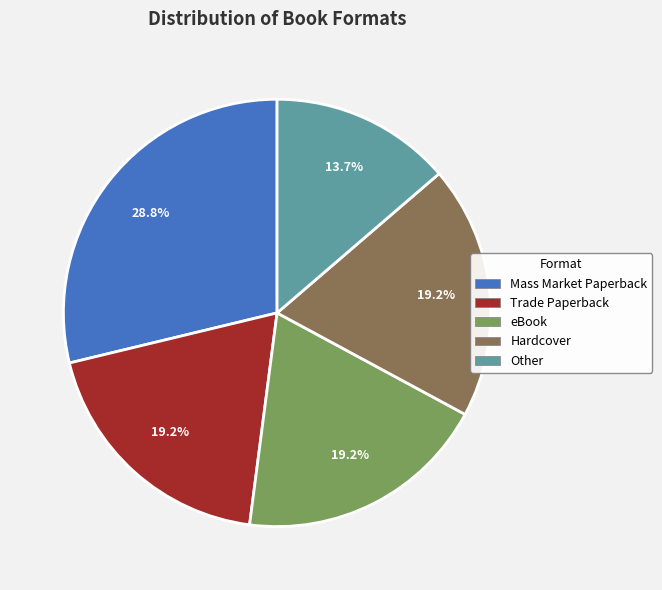

The eBook slice represents 24% of the pie. True or false?

False